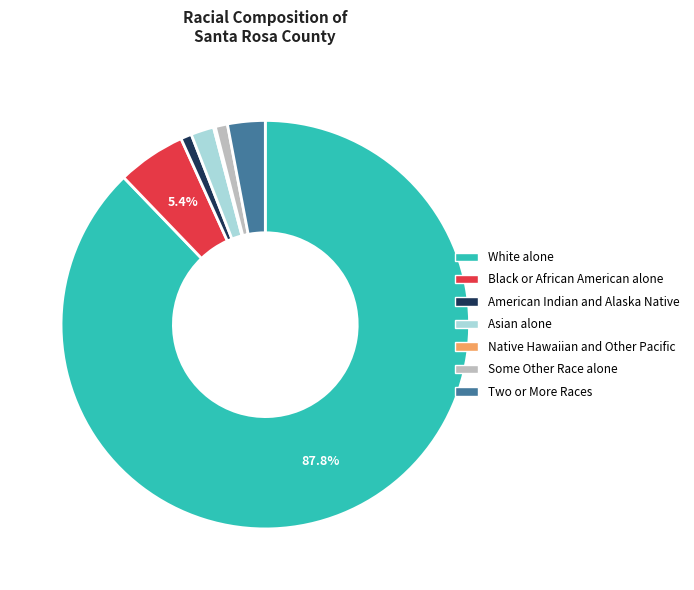

To the nearest percent, what is the difference between the Asian alone and Some Other Race alone slice percentages?

1%